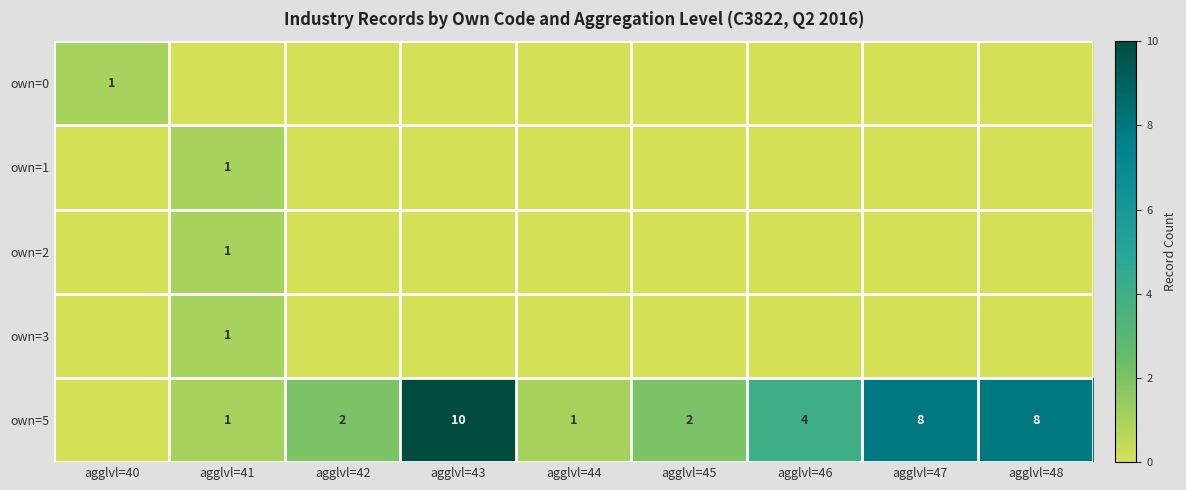

Which has a higher value, agglvl=47 or agglvl=44?

agglvl=47